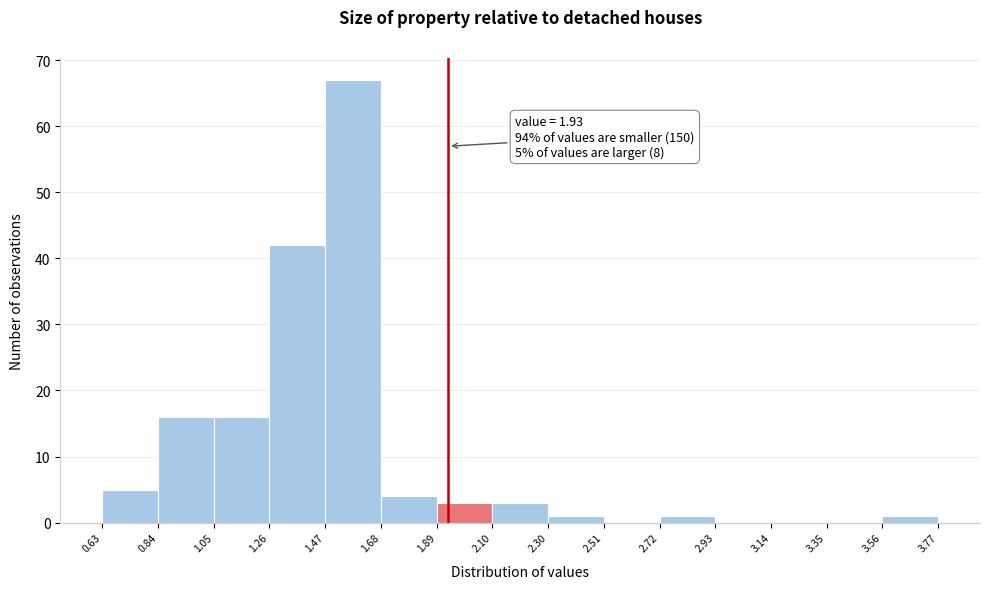

Over which range of the x-axis is the bar tallest?

1.47 to 1.68